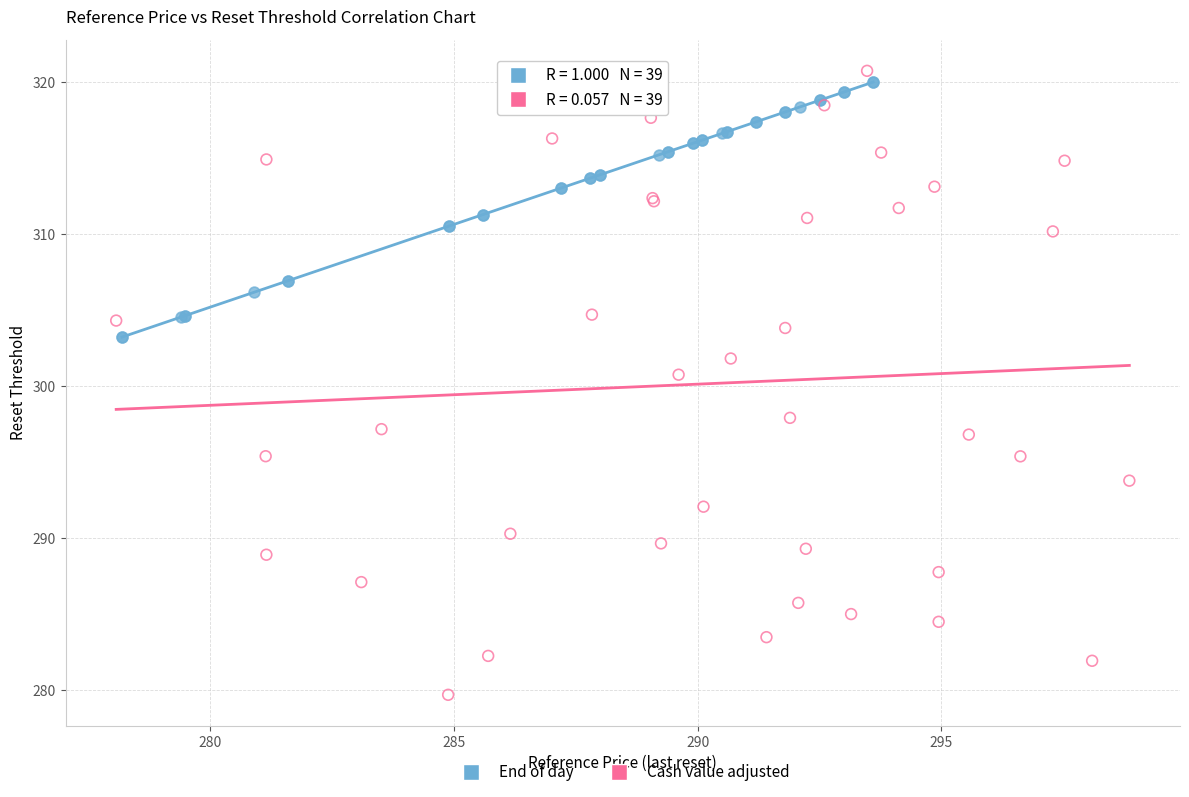

Which series contains the lowest Y value?

Cash value adjusted